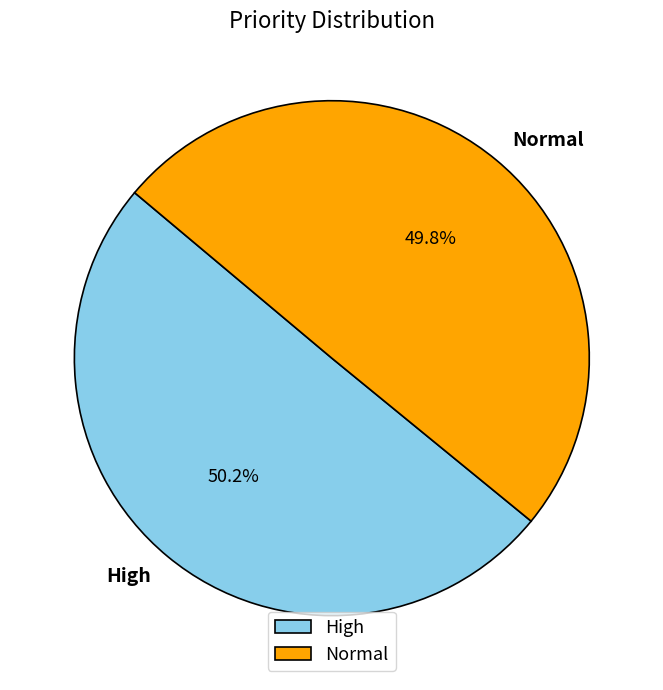

Does any single category account for the majority?

Yes